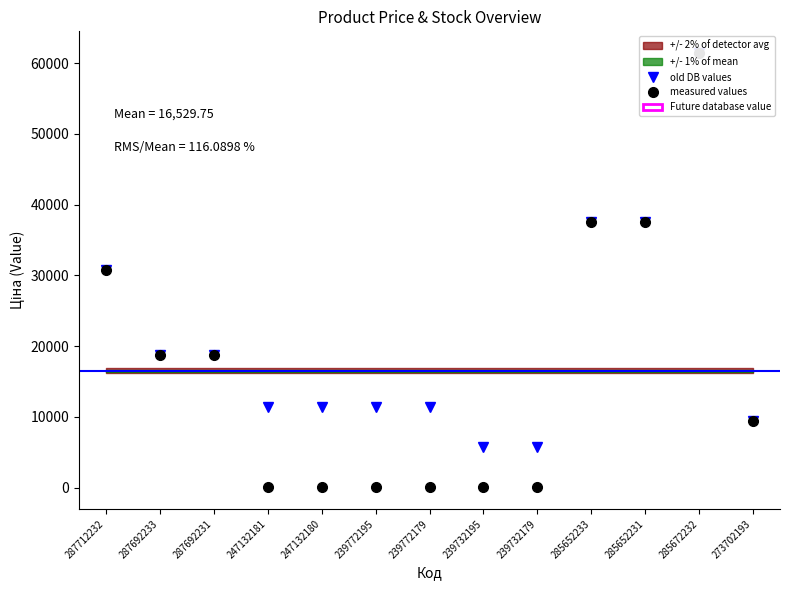

Which series changed the most between 287692233 and 239732179?

measured values